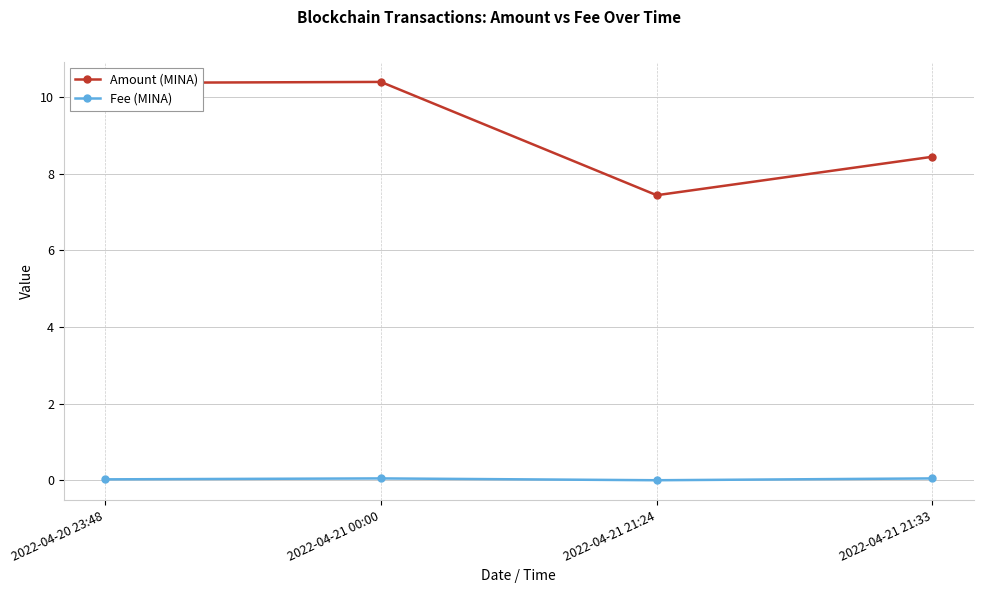

True or false: Fee (MINA) and Amount (MINA) intersect in this chart.

False